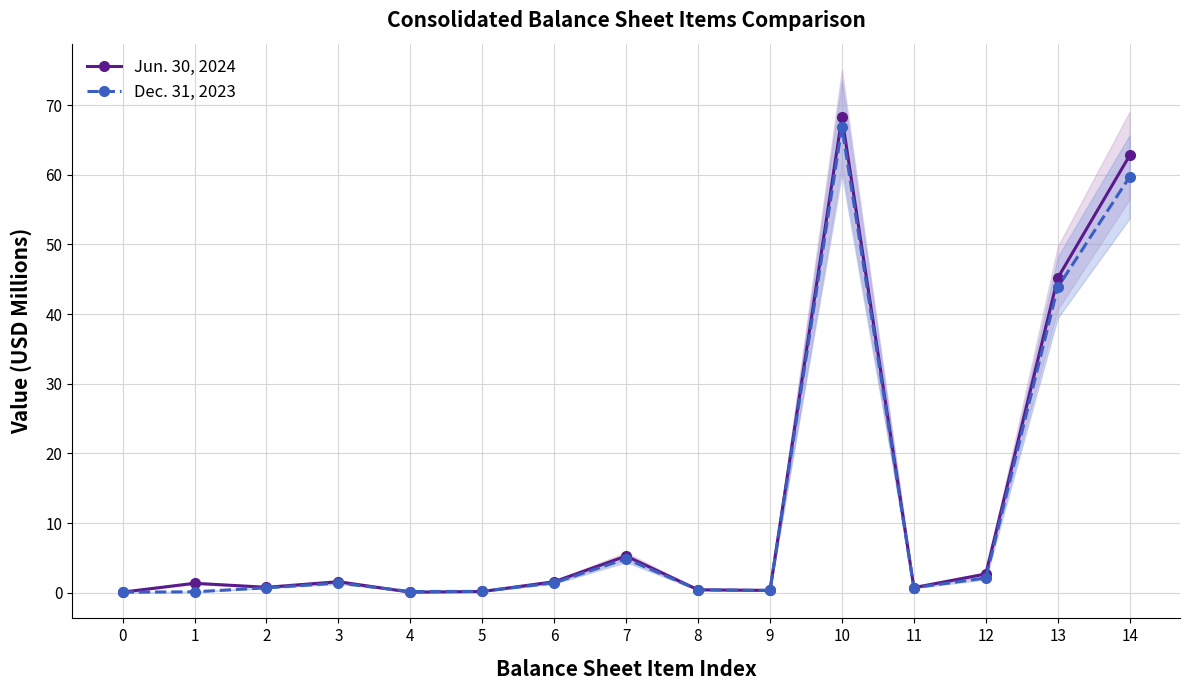

What is the difference between the highest and lowest values at 13?

1.3